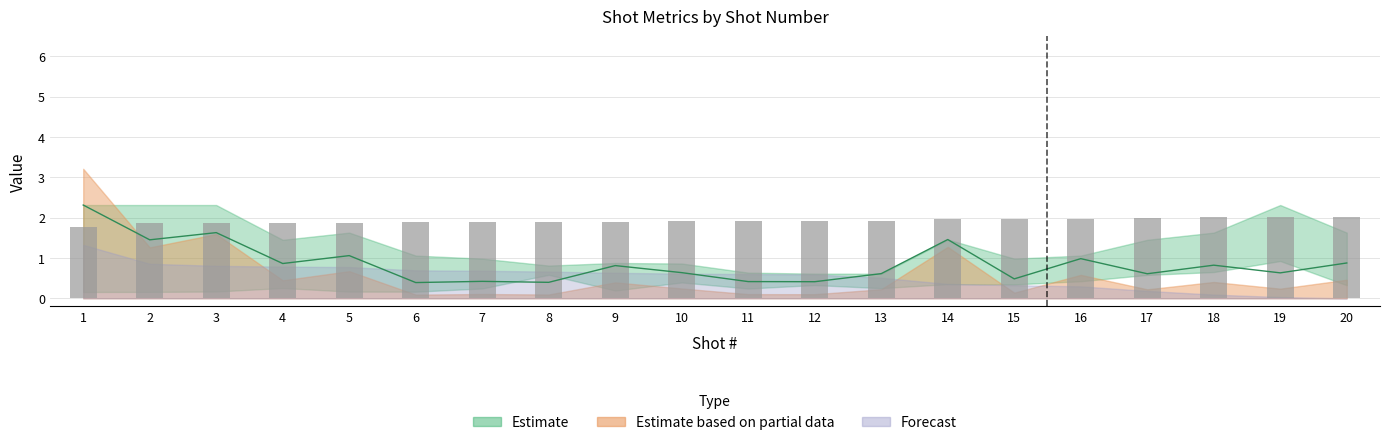

What is the value of the 8th bar from the left?

1.9